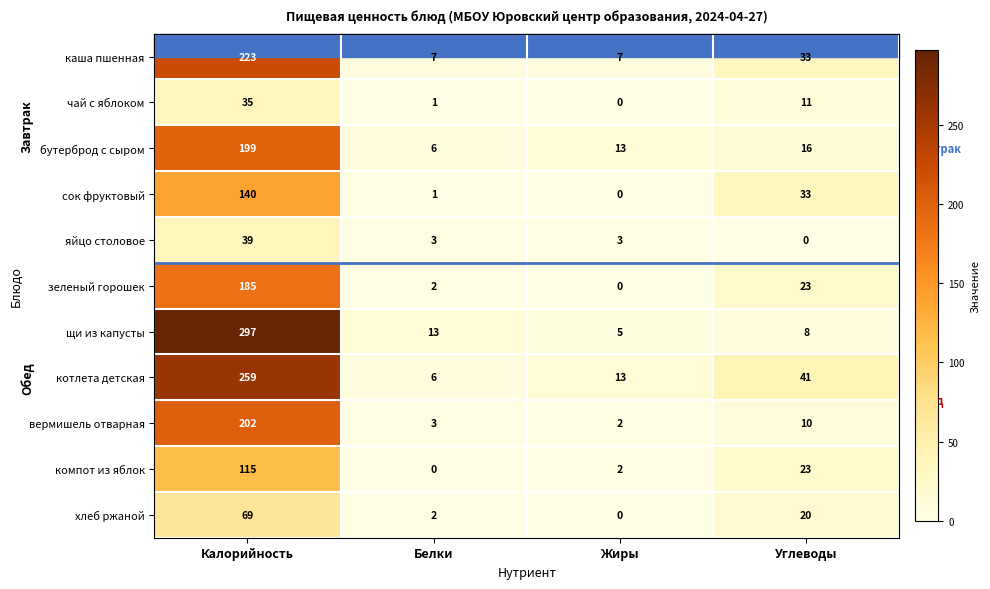

At which category is the sum across all series the highest?

Калорийность